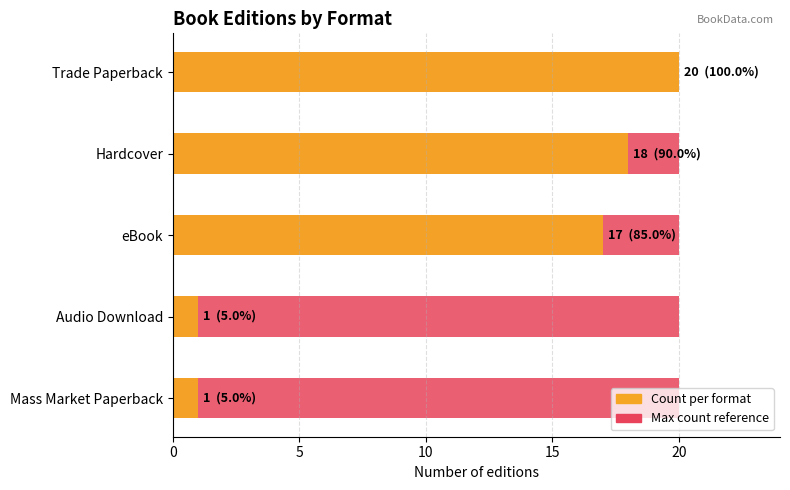

What is the average value of the Count per format series?

11.4